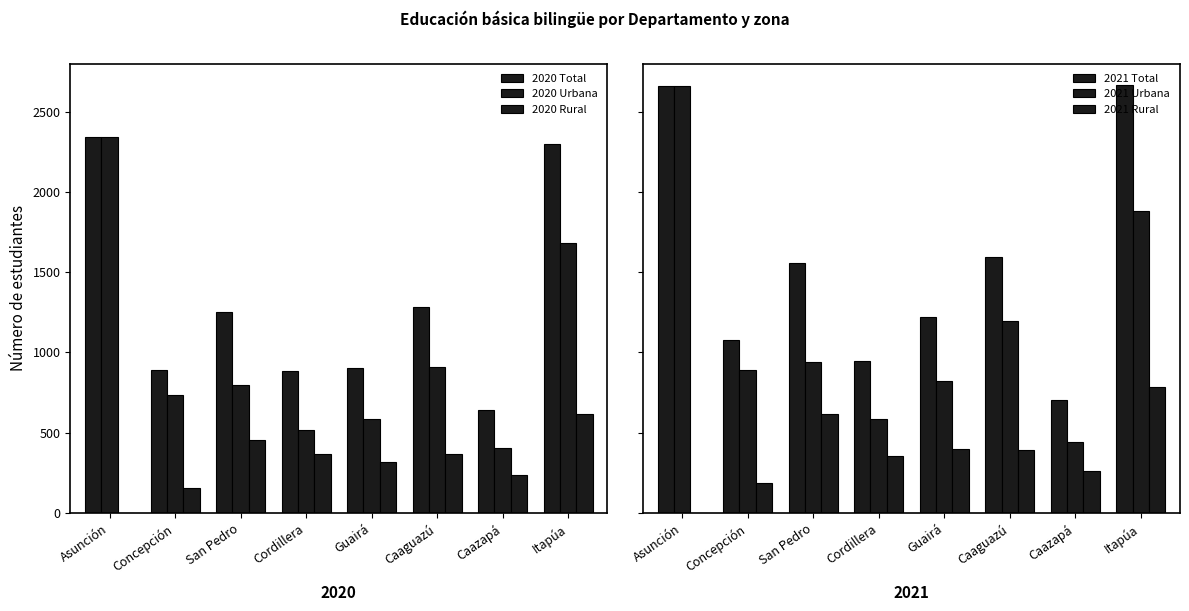

What is the difference between the 2020 Total values at Itapúa and San Pedro?

1047